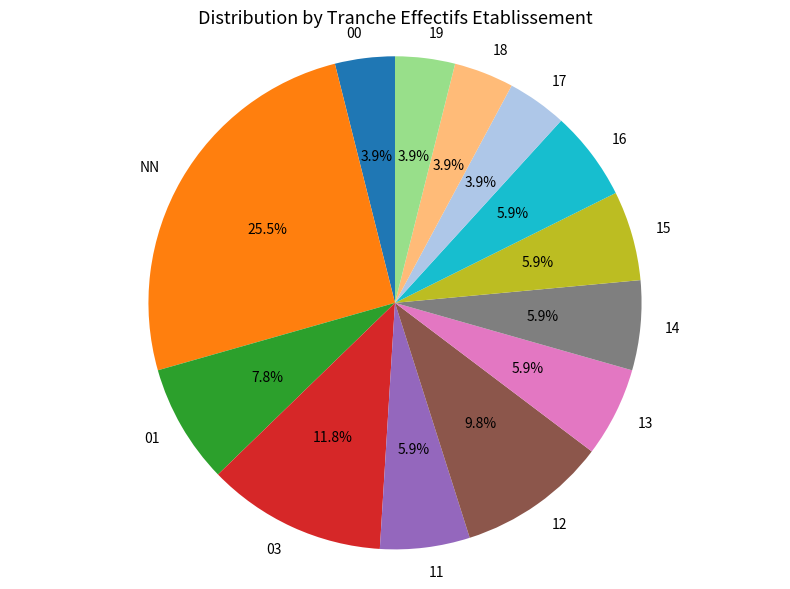

What is the largest slice in the pie chart?

NN